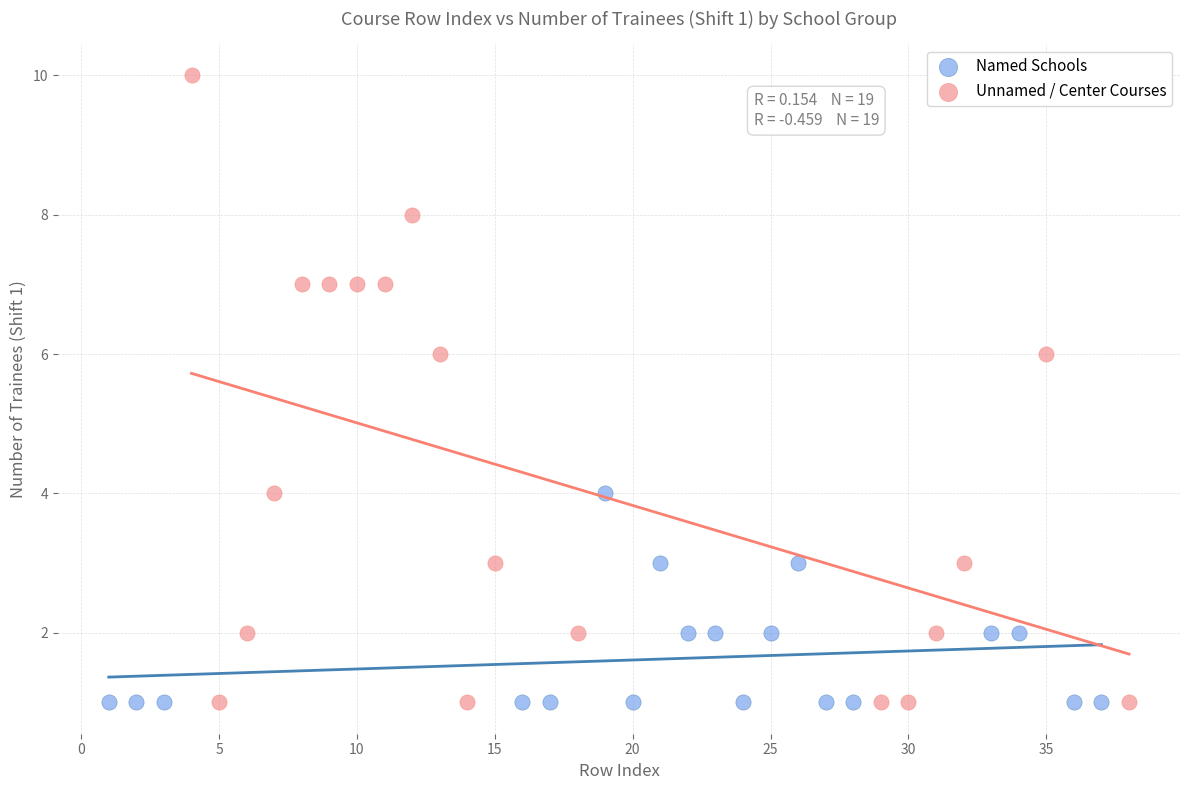

Which series contains the highest Y value?

Unnamed / Center Courses